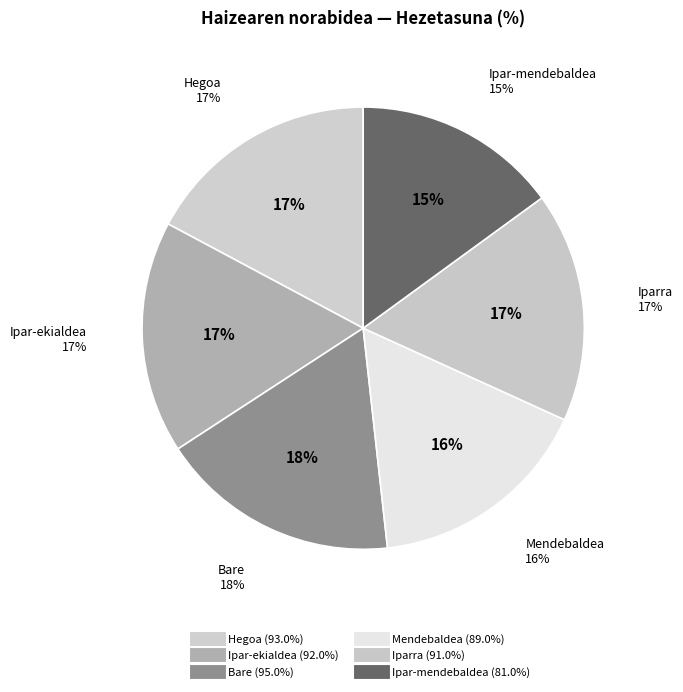

Does any single category account for the majority?

No